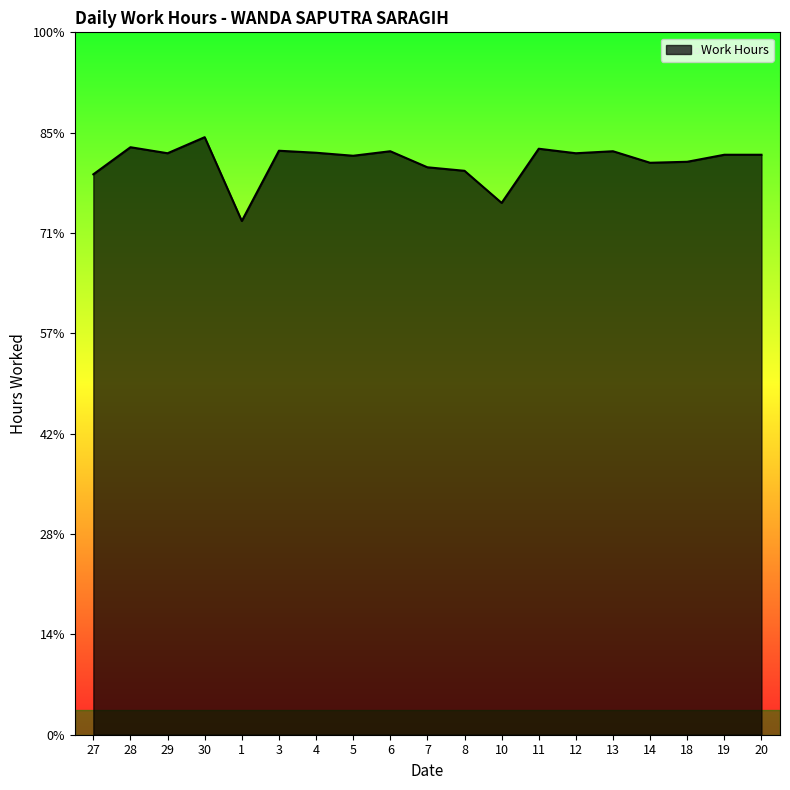

Is this an area chart (filled region under the line)?

Yes